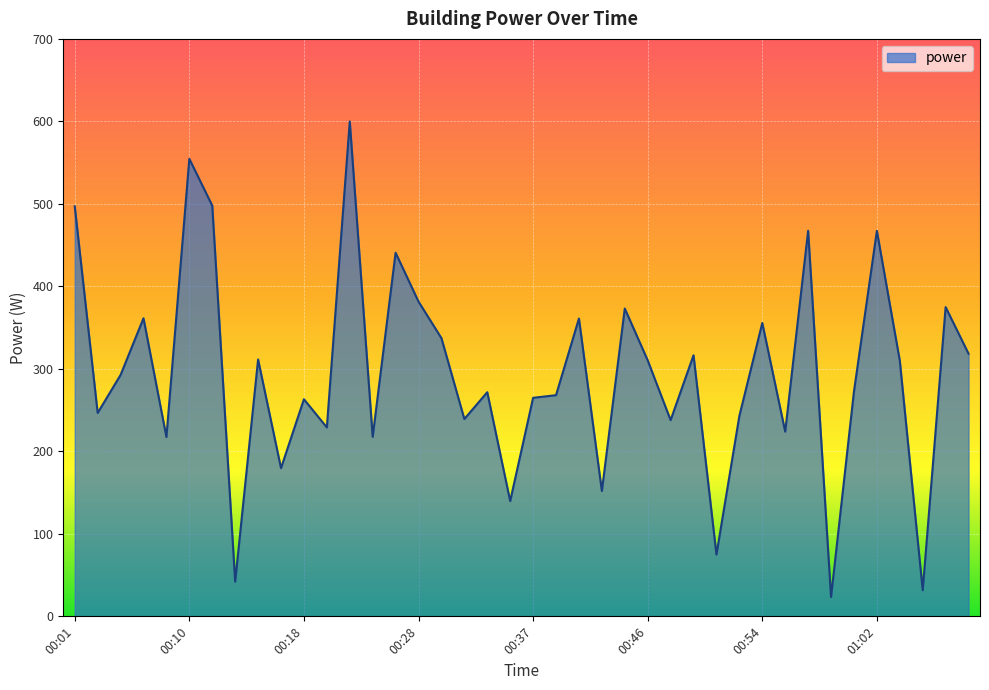

What is the difference between the maximum and minimum values?

576.5